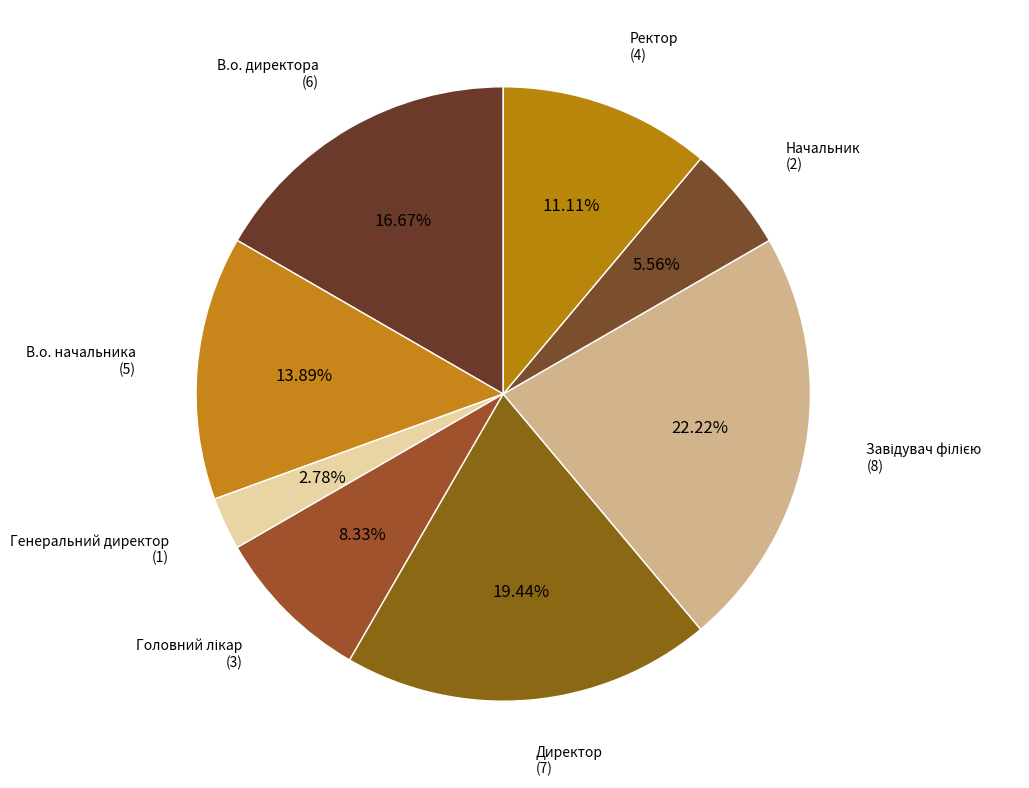

Between Ректор and Генеральний директор, which is larger?

Ректор